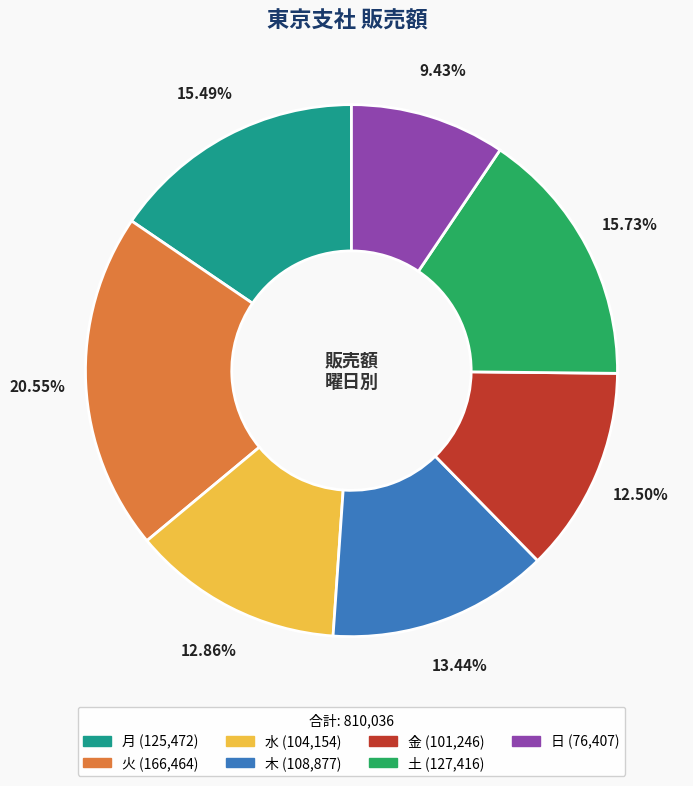

Is there a majority slice in this chart?

No